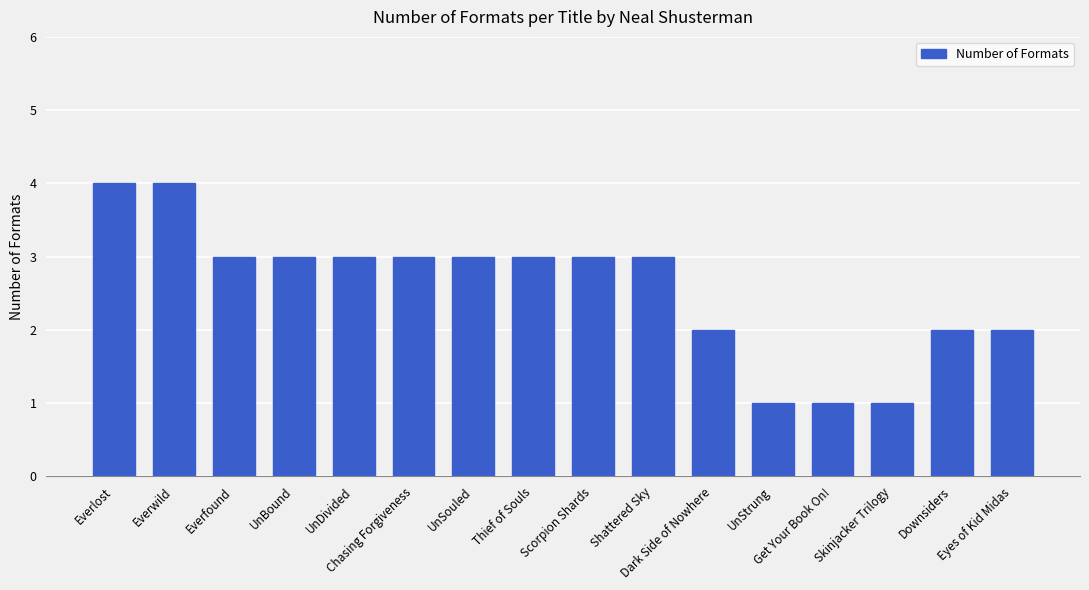

What is the difference between the maximum and minimum values?

3